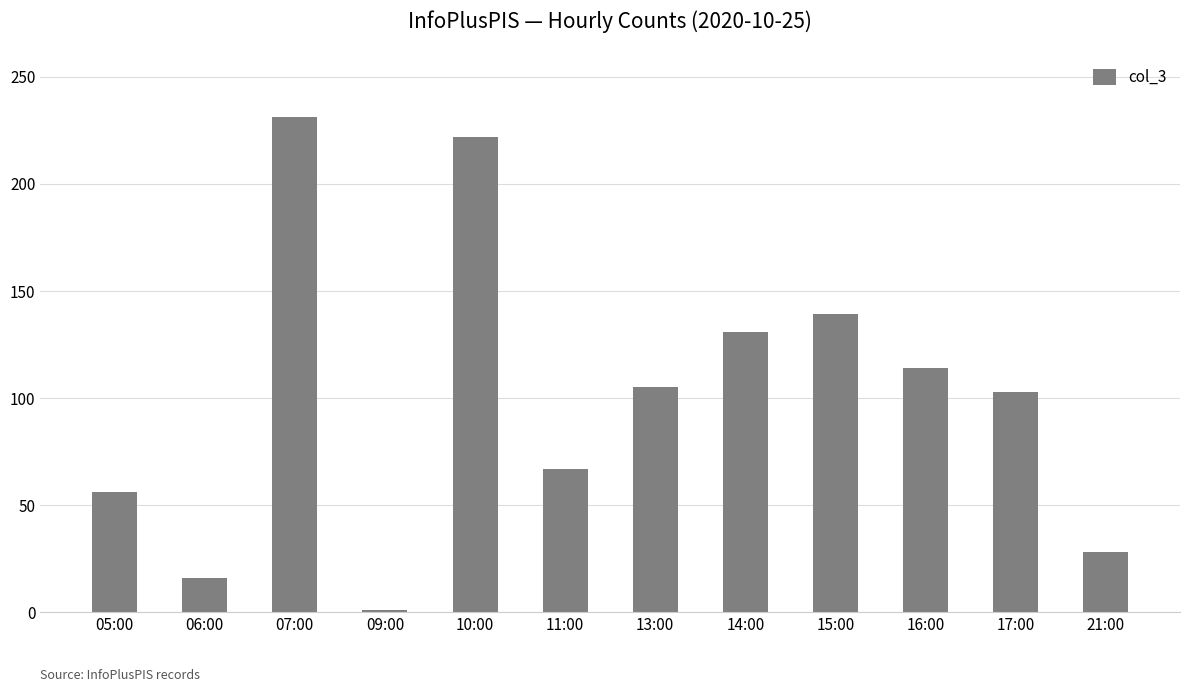

Approximately how many times larger is the value at 16:00 compared to 09:00?

114.0